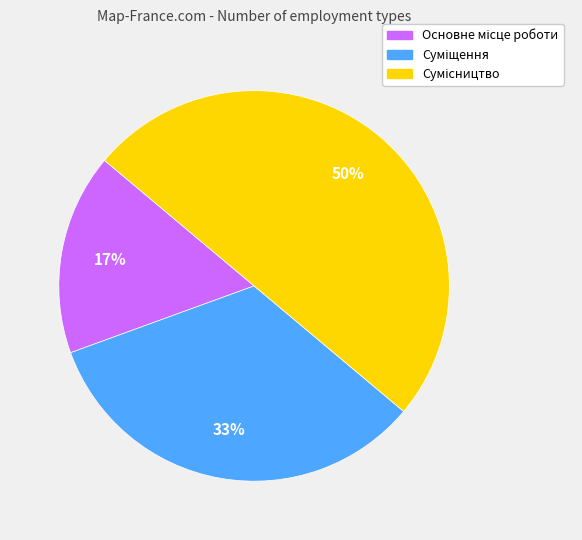

How many slices are in this pie chart?

3